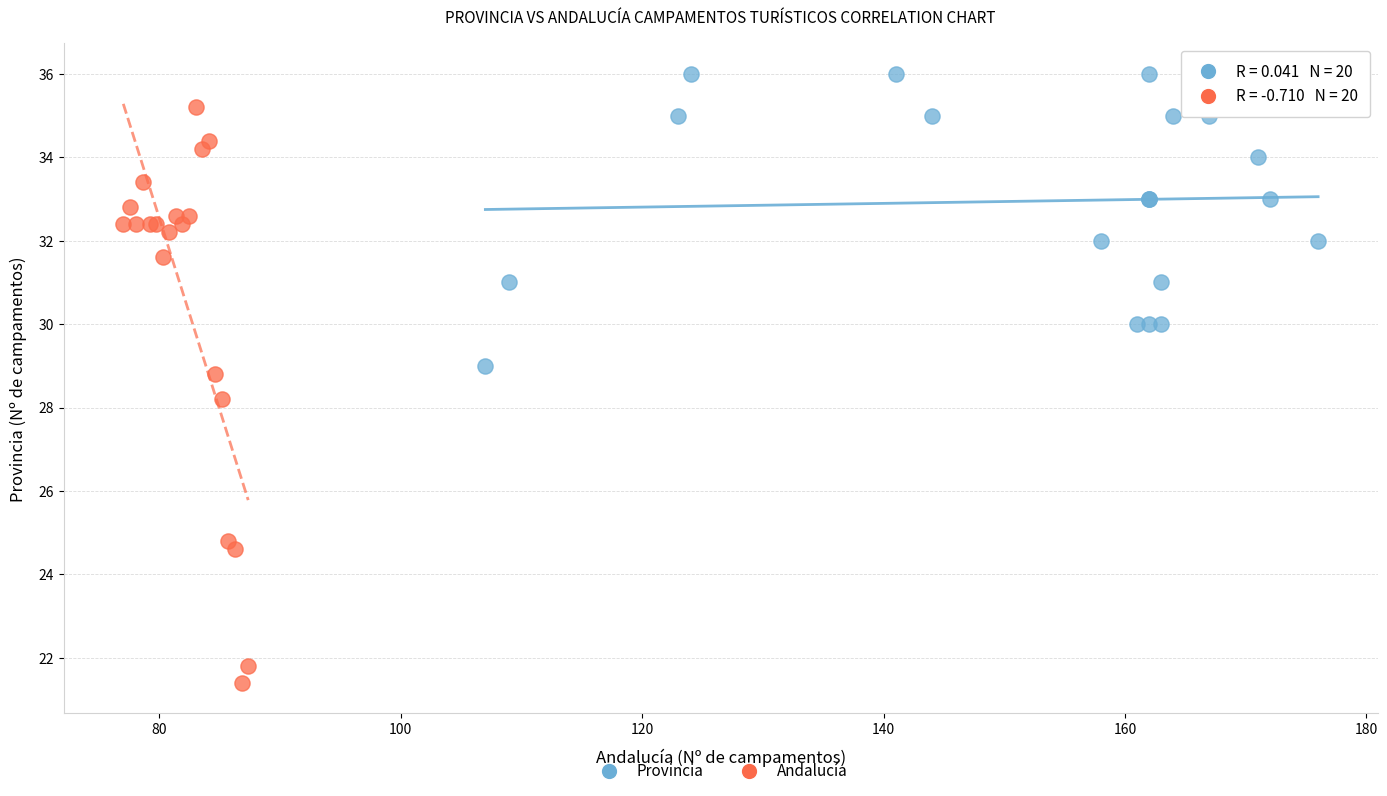

Which series has the largest Y range (max minus min)?

Andalucía